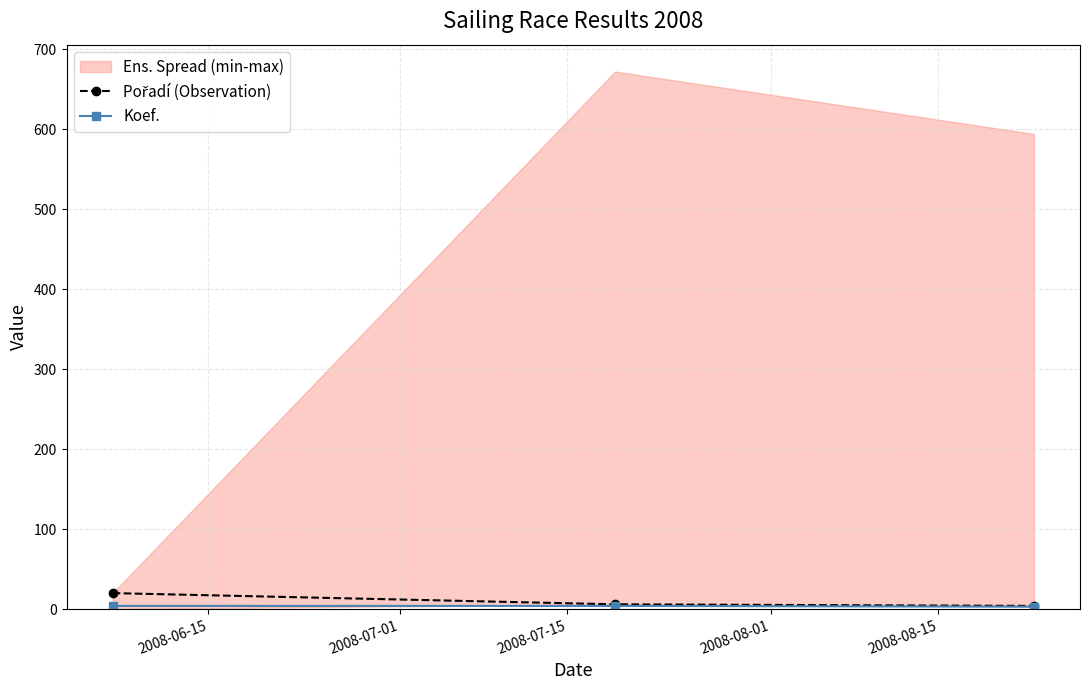

At which label is Koef. closest to 3?

2008-07-15